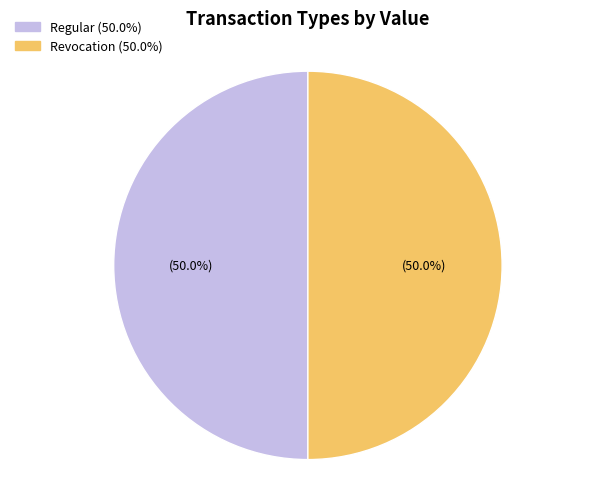

Approximately how many times larger is the value at Regular (50.0%) compared to Revocation (50.0%)?

1.0